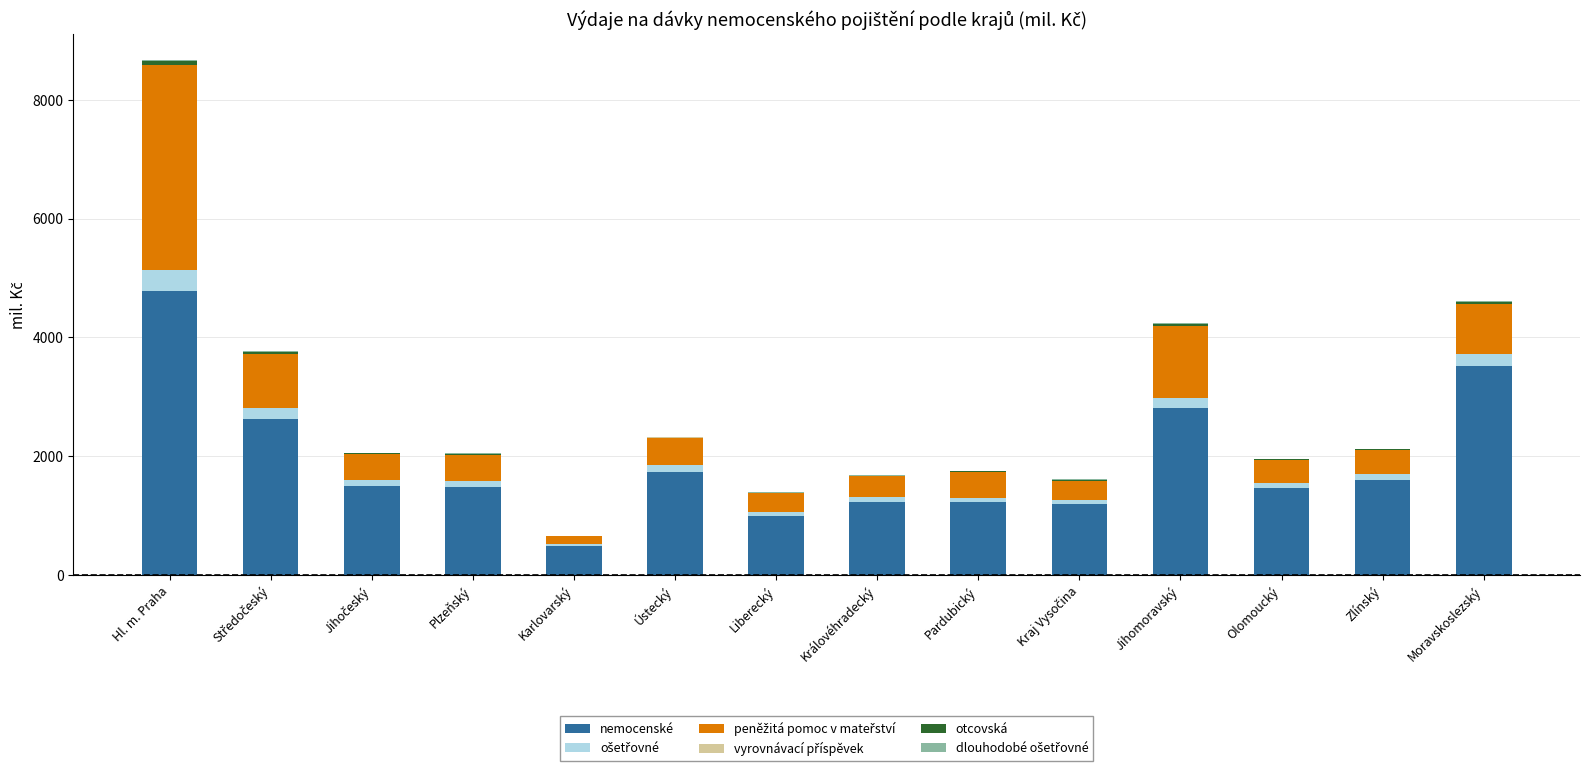

The value of nemocenské at Karlovarský is 489.7. True or false?

True